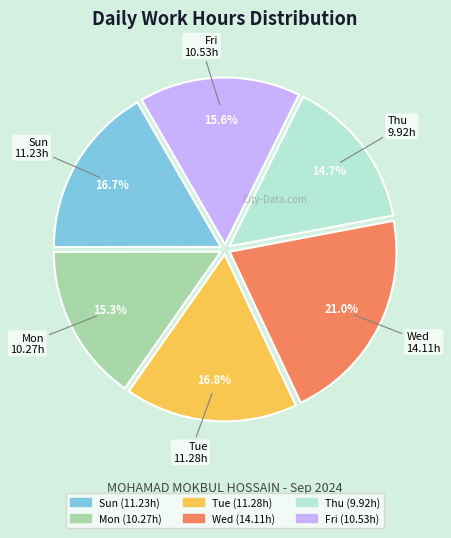

Is there a majority slice in this chart?

No